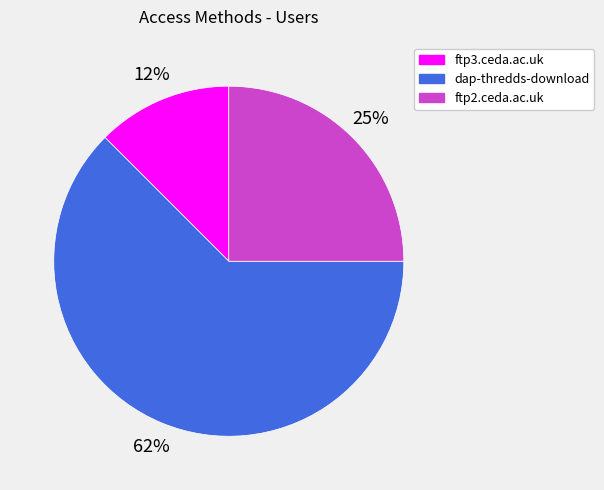

To the nearest percent, what portion does ftp2.ceda.ac.uk represent?

25%